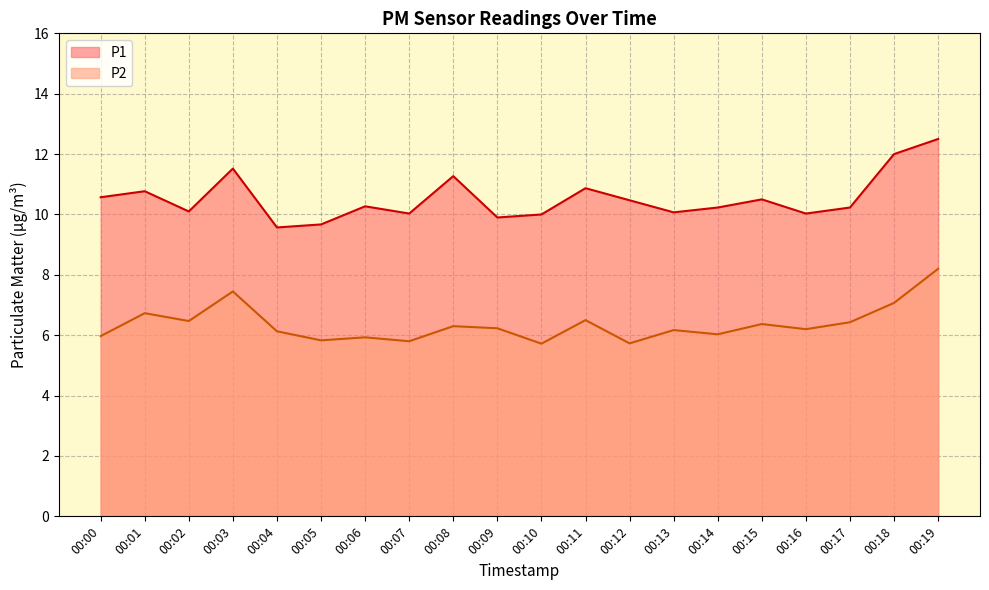

How many lines are shown in the chart?

2